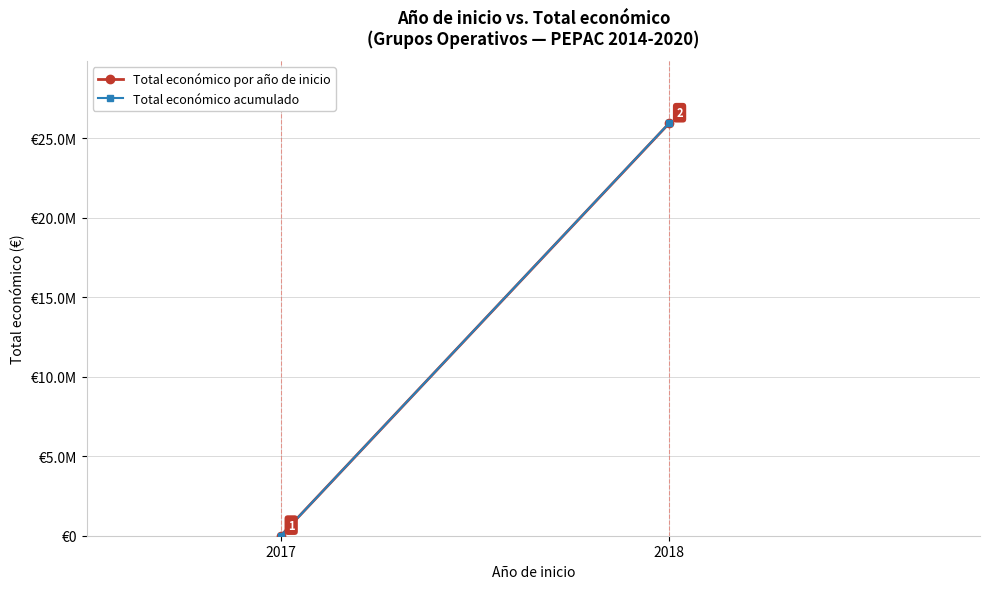

Which series has the largest total across all categories?

Total económico acumulado